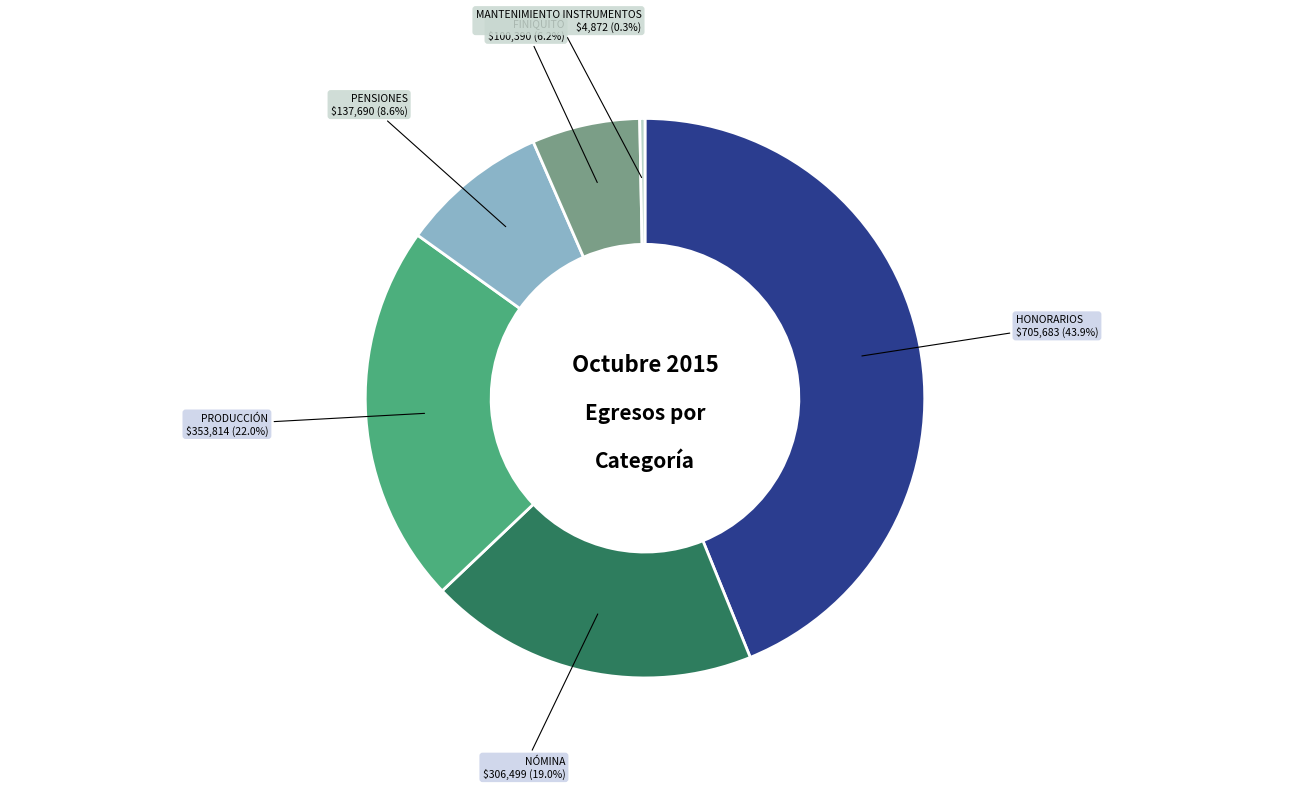

Between NÓMINA and PRODUCCIÓN, which is larger?

PRODUCCIÓN